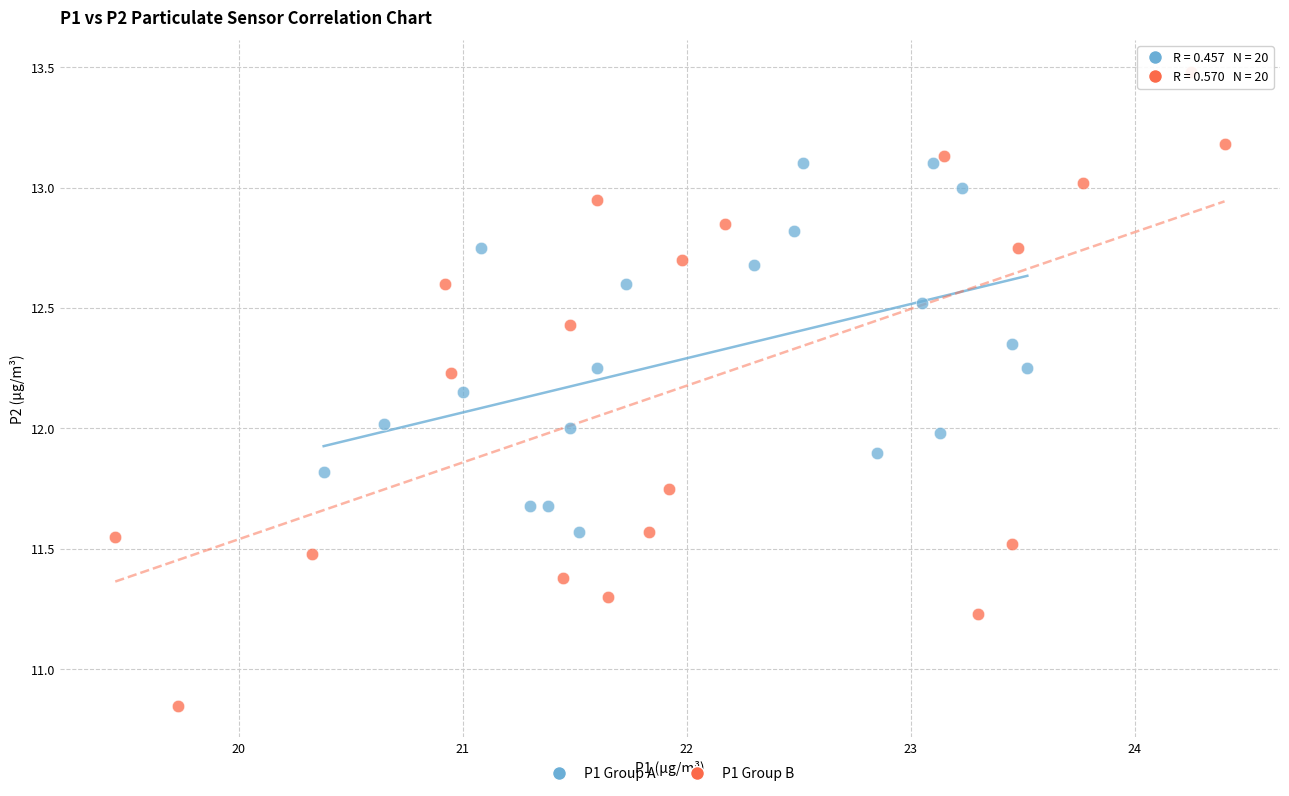

Which series contains the highest Y value?

P1 Group B